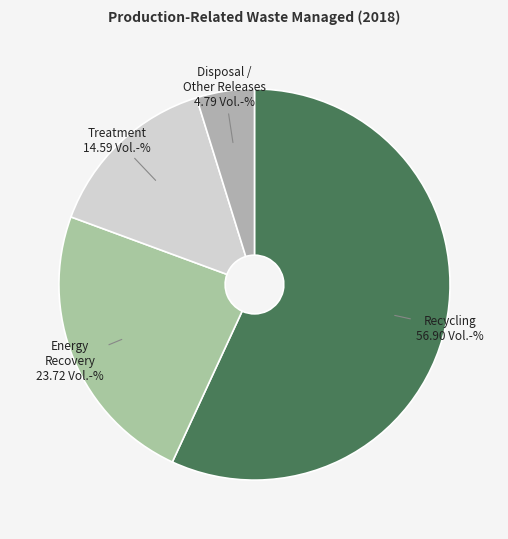

How many slices are in this pie chart?

4